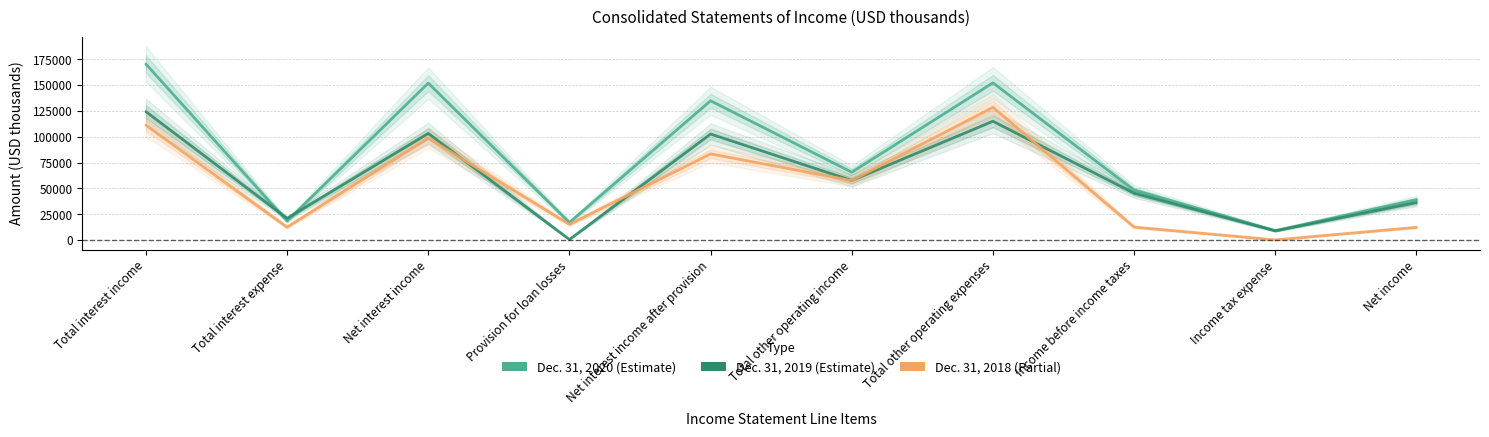

What are all the series names shown in the legend?

Dec. 31, 2020, Dec. 31, 2019, Dec. 31, 2018